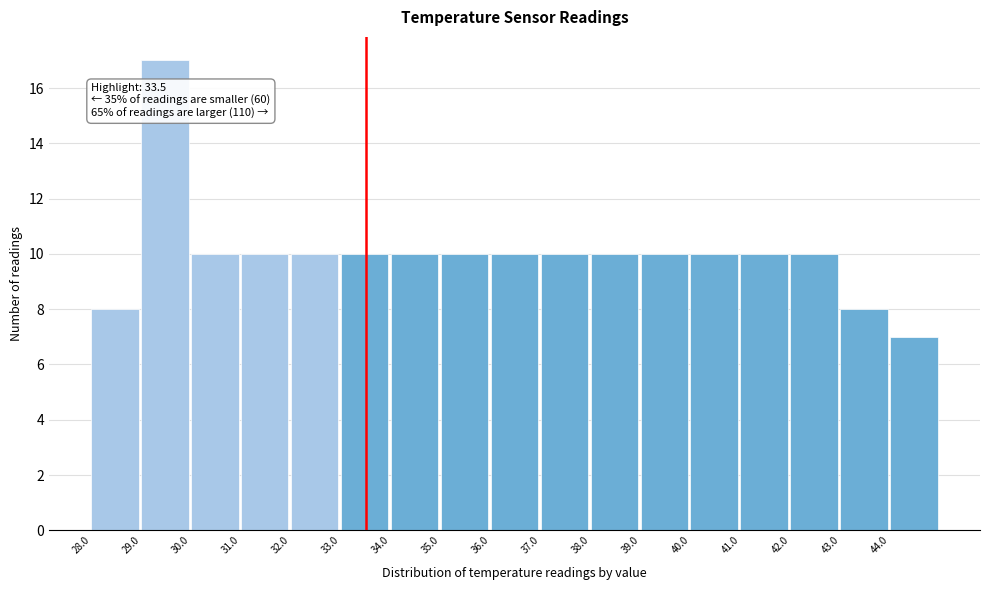

Which range on the x-axis has the tallest bar?

29 to 30